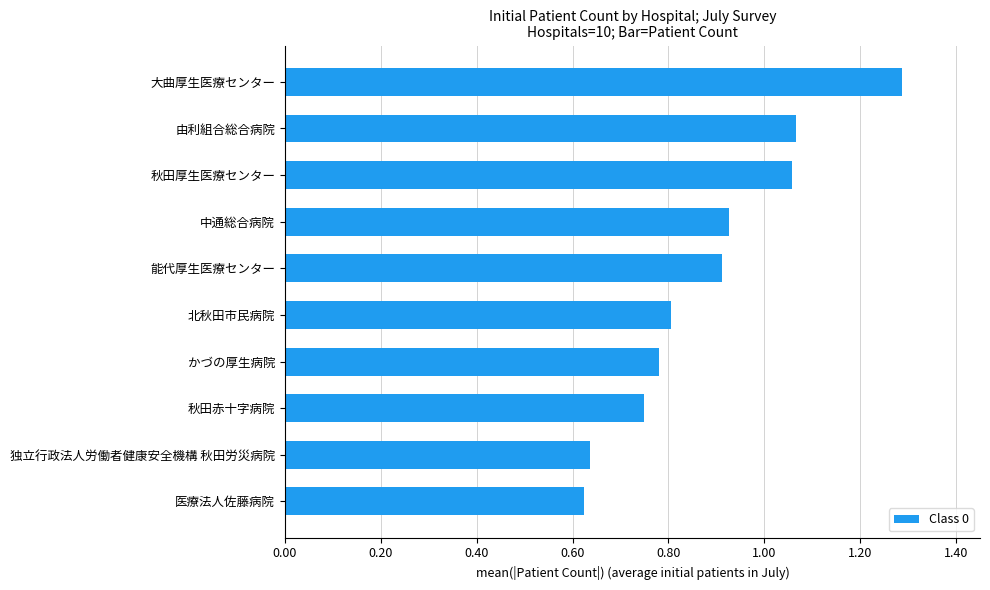

Are the bars horizontal?

Yes